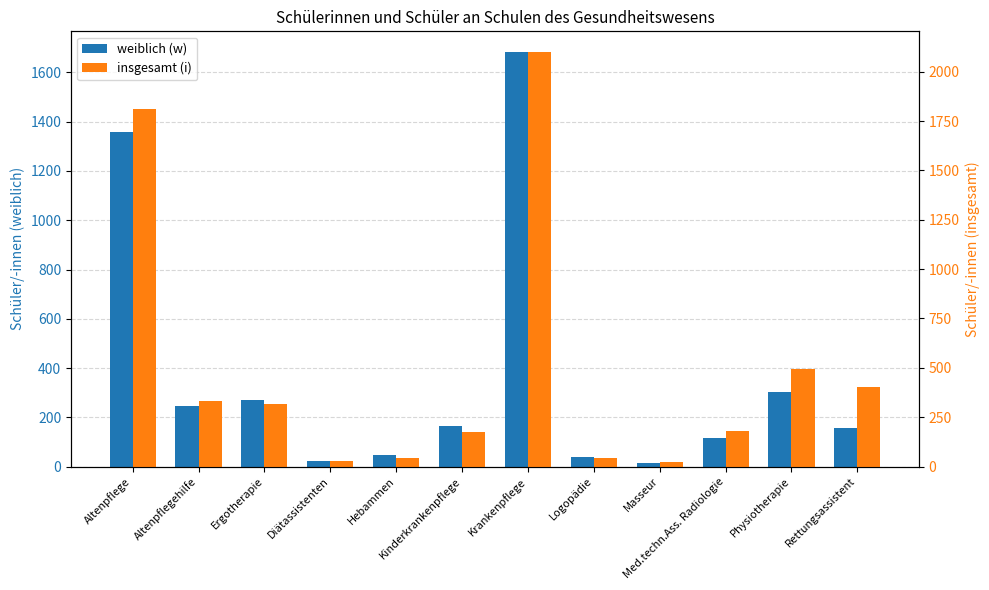

List the series in order of their overall mean, lowest first.

weiblich (w), insgesamt (i)